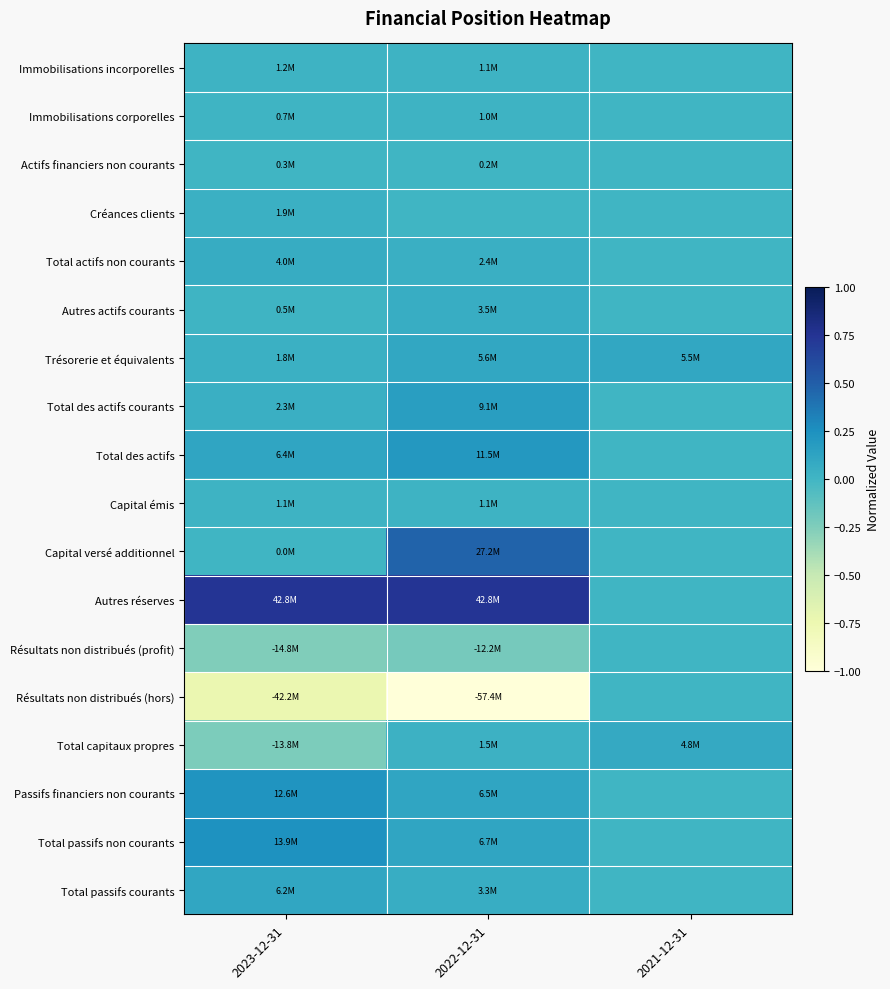

Reading right to left, transcribe all the data shown in this chart.

Immobilisations incorporelles: 2021-12-31=0.0	2022-12-31=0.0	2023-12-31=0.0
Immobilisations corporelles: 2021-12-31=0.0	2022-12-31=0.0	2023-12-31=0.0
Actifs financiers non courants: 2021-12-31=0.0	2022-12-31=0.0	2023-12-31=0.0
Créances clients: 2021-12-31=0.0	2022-12-31=0.0	2023-12-31=0.0
Total actifs non courants: 2021-12-31=0.0	2022-12-31=0.0	2023-12-31=0.1
Autres actifs courants: 2021-12-31=0.0	2022-12-31=0.1	2023-12-31=0.0
Trésorerie et équivalents: 2021-12-31=0.1	2022-12-31=0.1	2023-12-31=0.0
Total des actifs courants: 2021-12-31=0.0	2022-12-31=0.2	2023-12-31=0.0
Total des actifs: 2021-12-31=0.0	2022-12-31=0.2	2023-12-31=0.1
Capital émis: 2021-12-31=0.0	2022-12-31=0.0	2023-12-31=0.0
Capital versé additionnel: 2021-12-31=0.0	2022-12-31=0.5	2023-12-31=0.0
Autres réserves: 2021-12-31=0.0	2022-12-31=0.7	2023-12-31=0.7
Résultats non distribués (profit): 2021-12-31=0.0	2022-12-31=-0.2	2023-12-31=-0.3
Résultats non distribués (hors): 2021-12-31=0.0	2022-12-31=-1.0	2023-12-31=-0.7
Total capitaux propres: 2021-12-31=0.1	2022-12-31=0.0	2023-12-31=-0.2
Passifs financiers non courants: 2021-12-31=0.0	2022-12-31=0.1	2023-12-31=0.2
Total passifs non courants: 2021-12-31=0.0	2022-12-31=0.1	2023-12-31=0.2
Total passifs courants: 2021-12-31=0.0	2022-12-31=0.1	2023-12-31=0.1